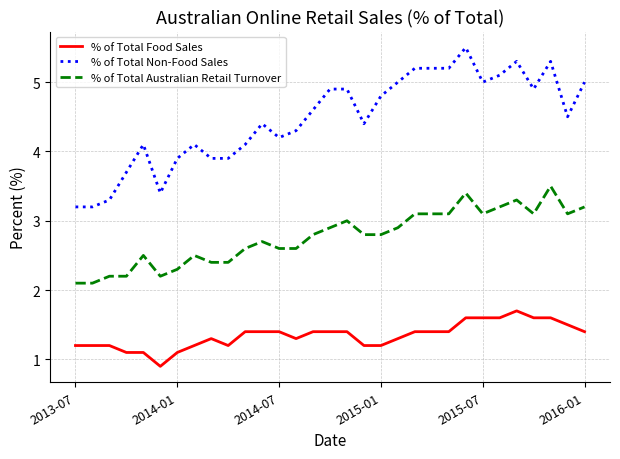

Rank the series by their average value, from highest to lowest.

% of Total Non-Food Sales, % of Total Australian Retail Turnover, % of Total Food Sales